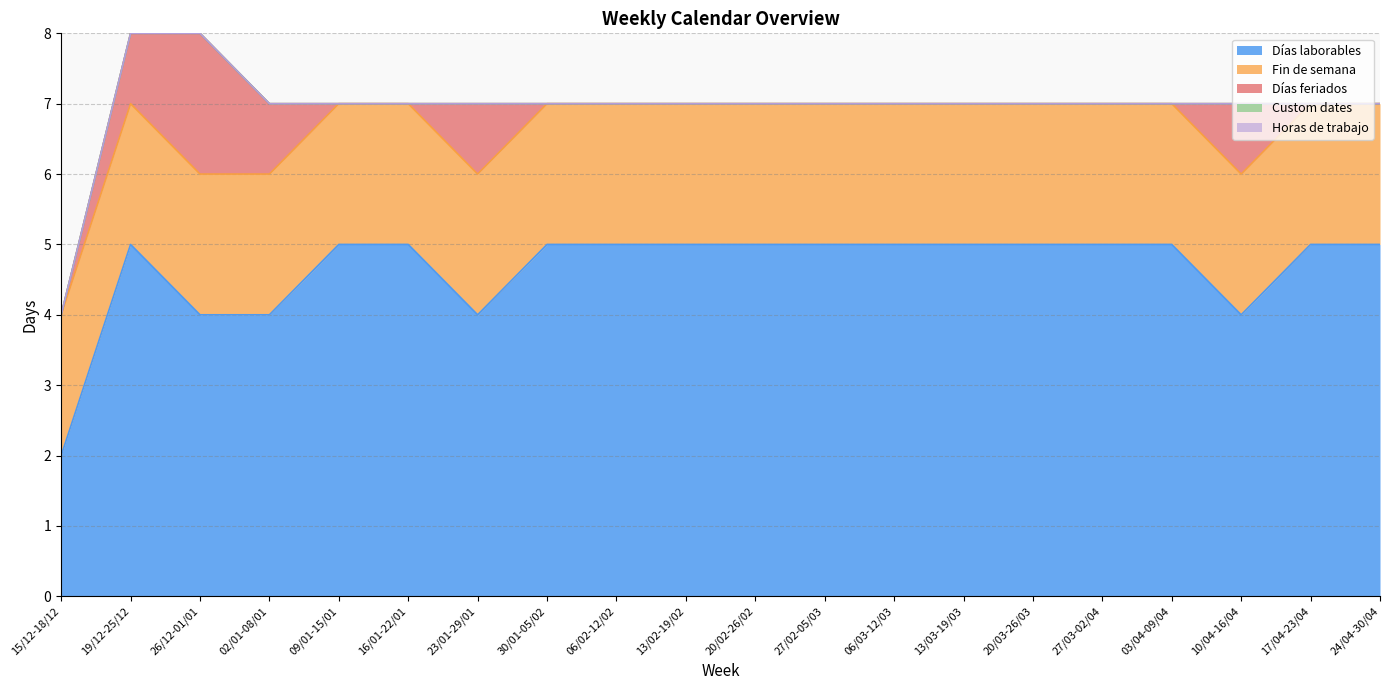

True or false: Custom dates and Fin de semana cross at least once.

False